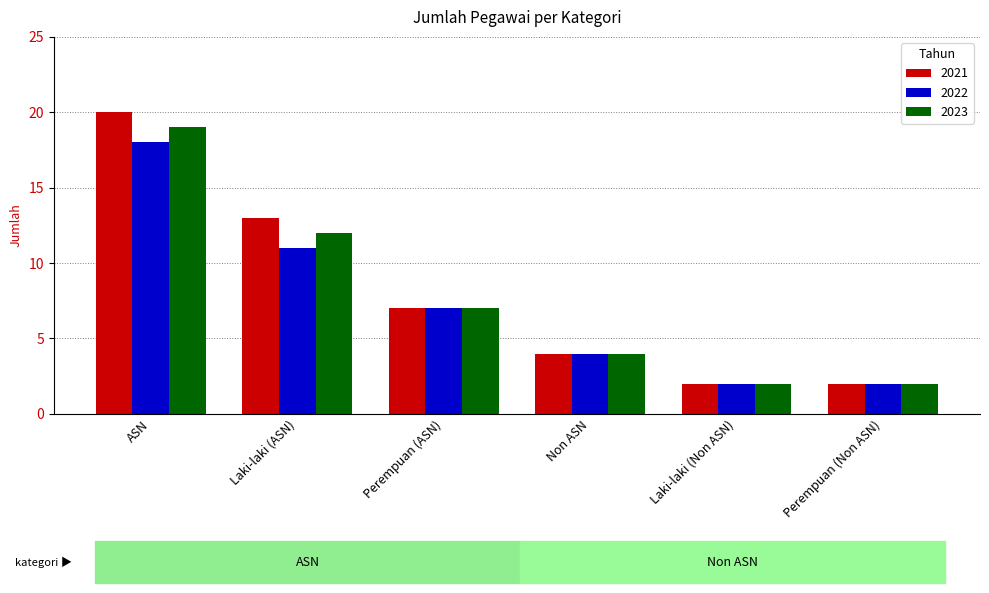

At which category is the sum across all series the highest?

ASN